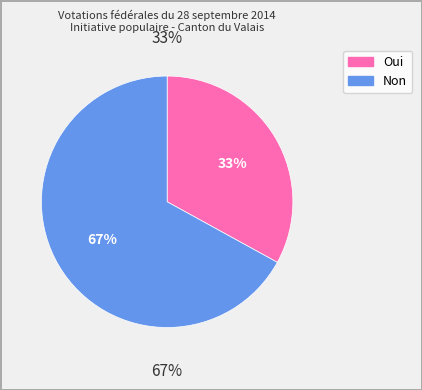

To the nearest percent, what is the difference between the Non and Oui slice percentages?

34%